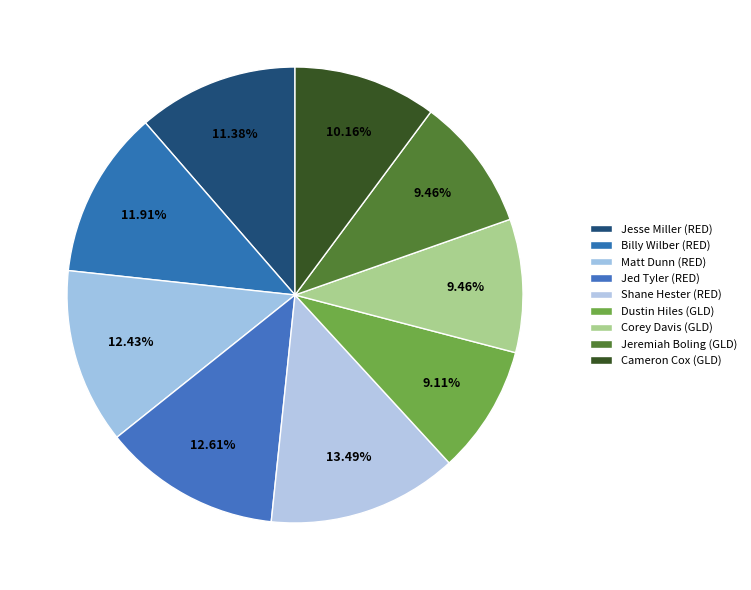

What is the largest slice in the pie chart?

Shane Hester (RED)